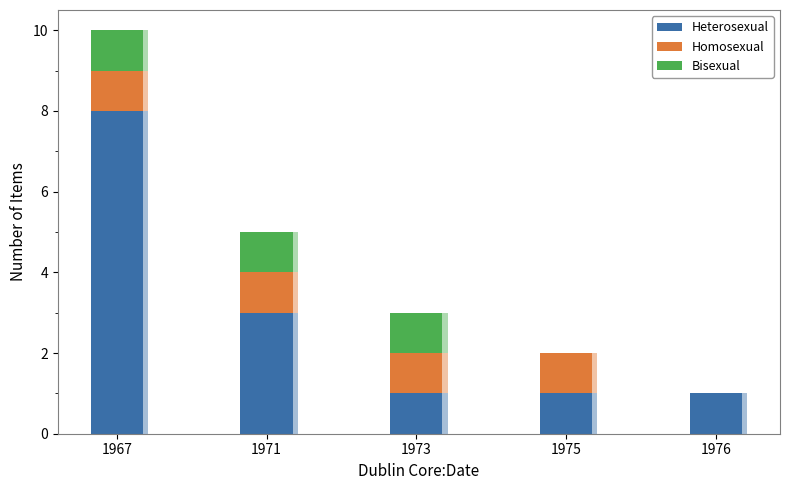

What are all the series names shown in the legend?

Heterosexual, Homosexual, Bisexual